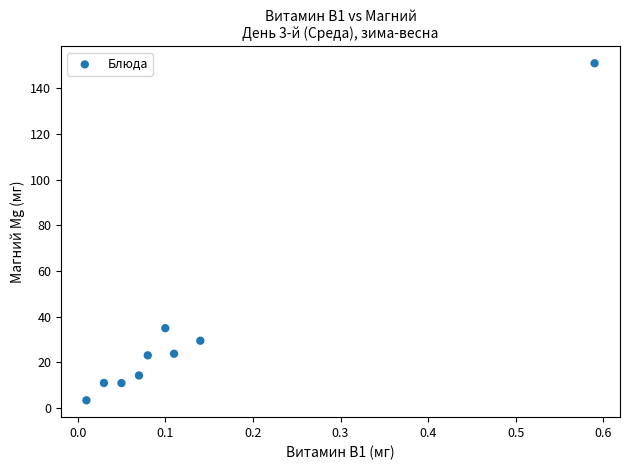

What is the average Y value?

33.6